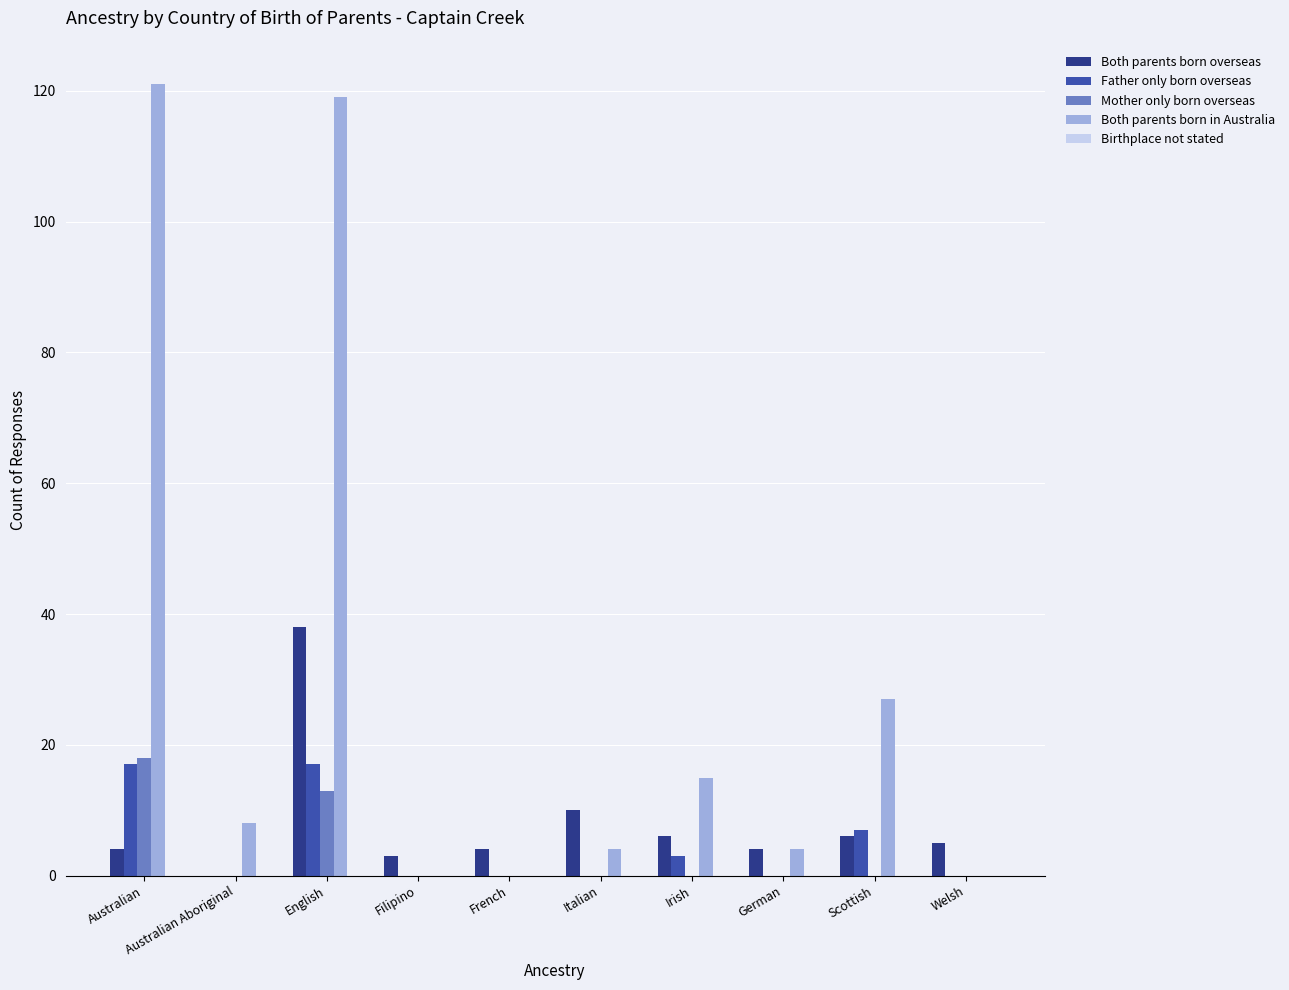

Which category has the highest value in the Mother only born overseas series?

Australian